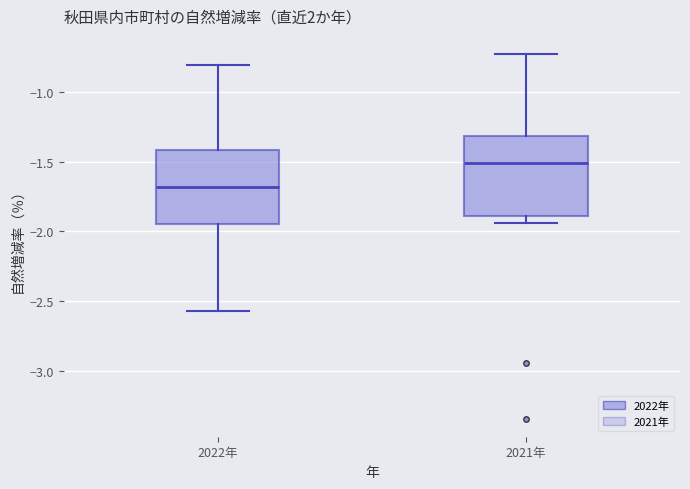

Which box's median line is the highest?

2021年